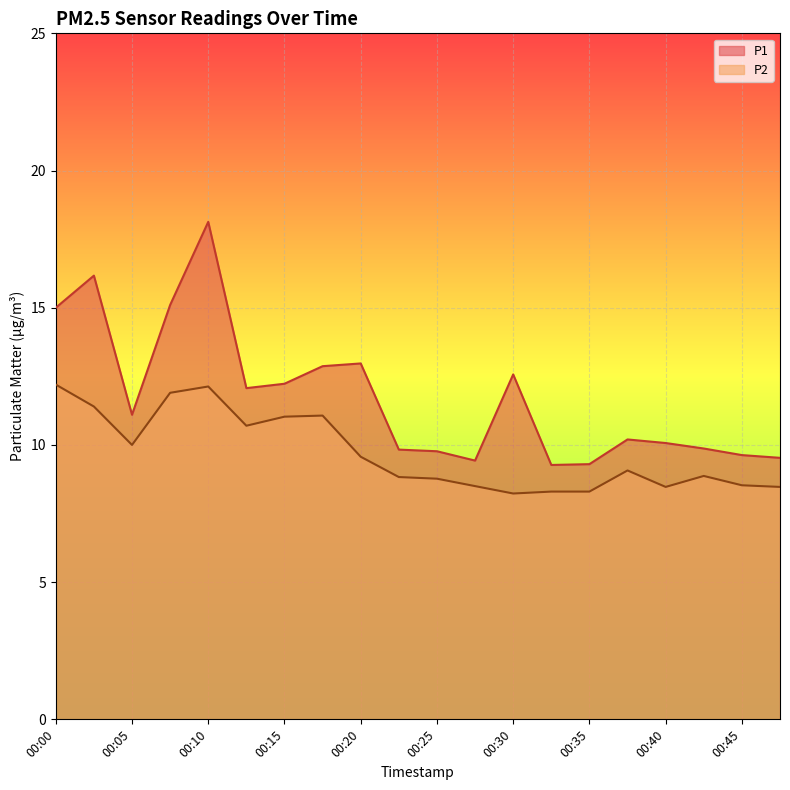

The value of P2 at 00:25 is 14.5. True or false?

False